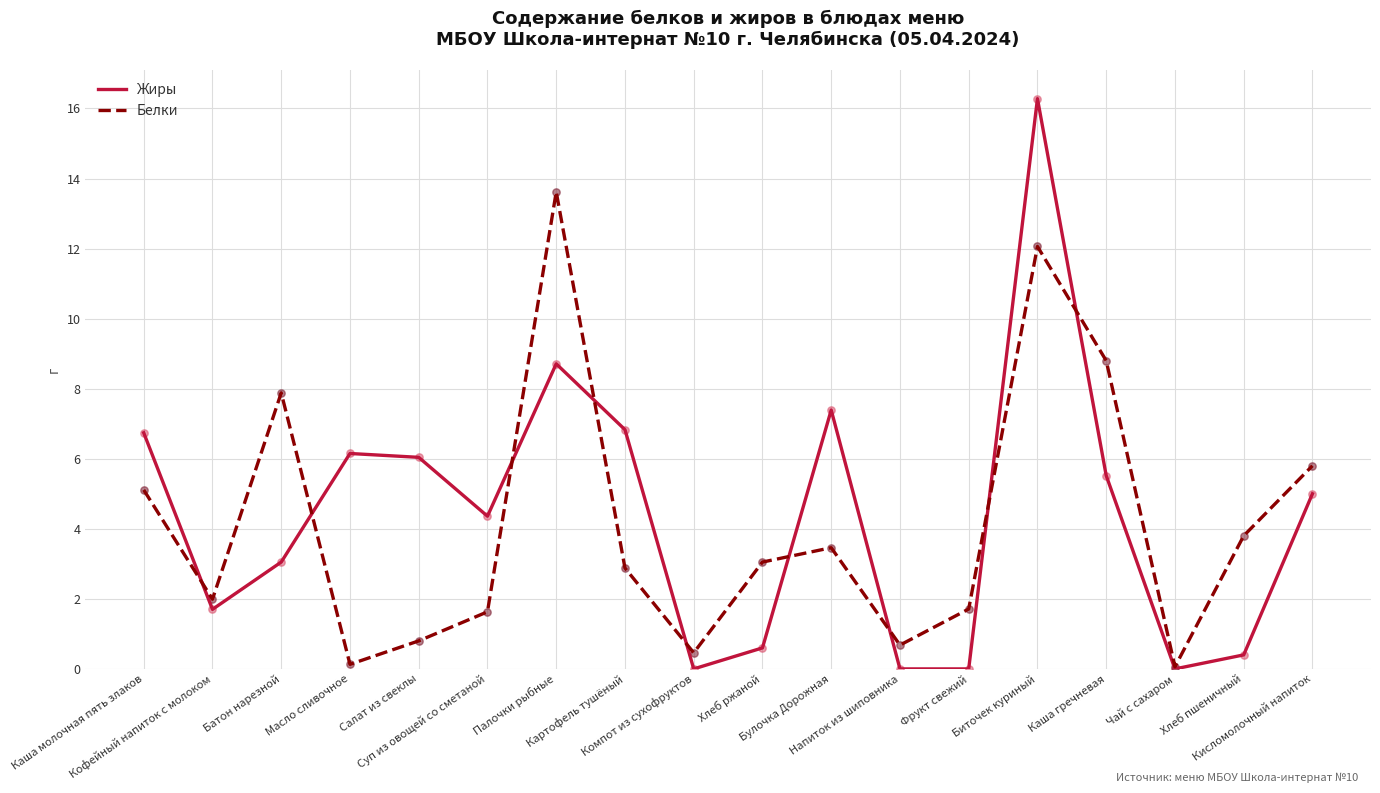

Which series has the largest range (max minus min)?

Жиры